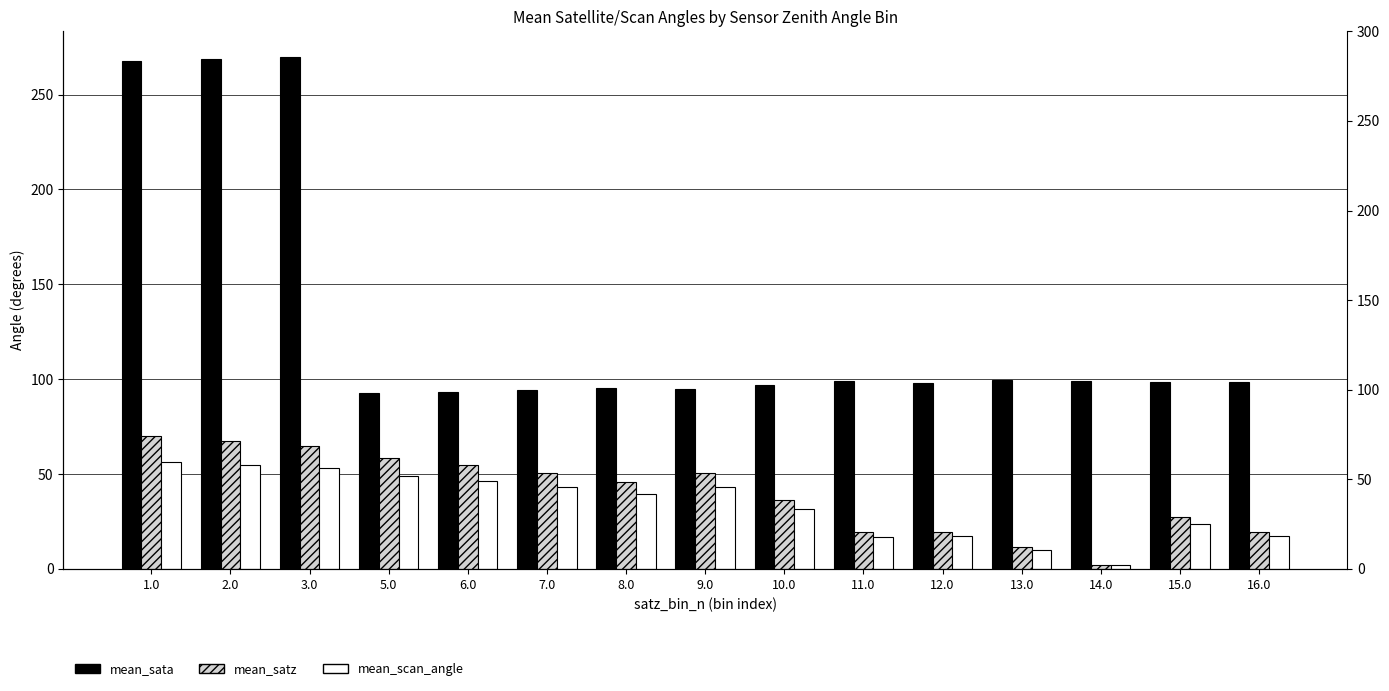

Are the bars grouped side by side (vs. stacked)?

Yes